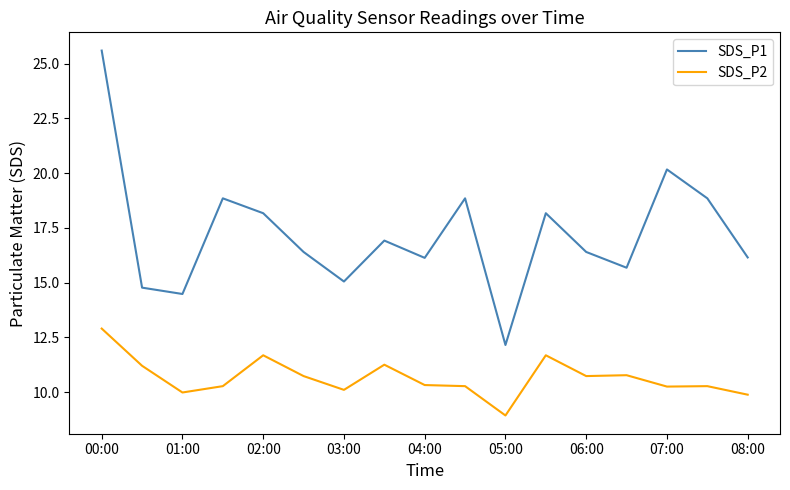

What is the difference between the maximum and minimum values in the SDS_P2 series?

4.0